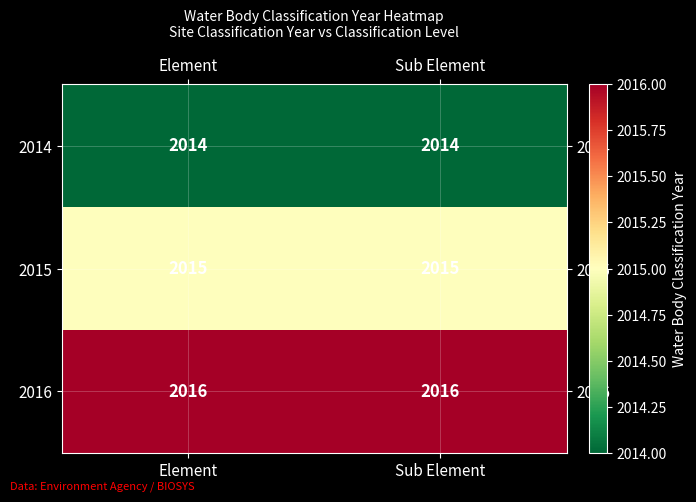

What is the difference between the highest and lowest values at Sub Element?

2